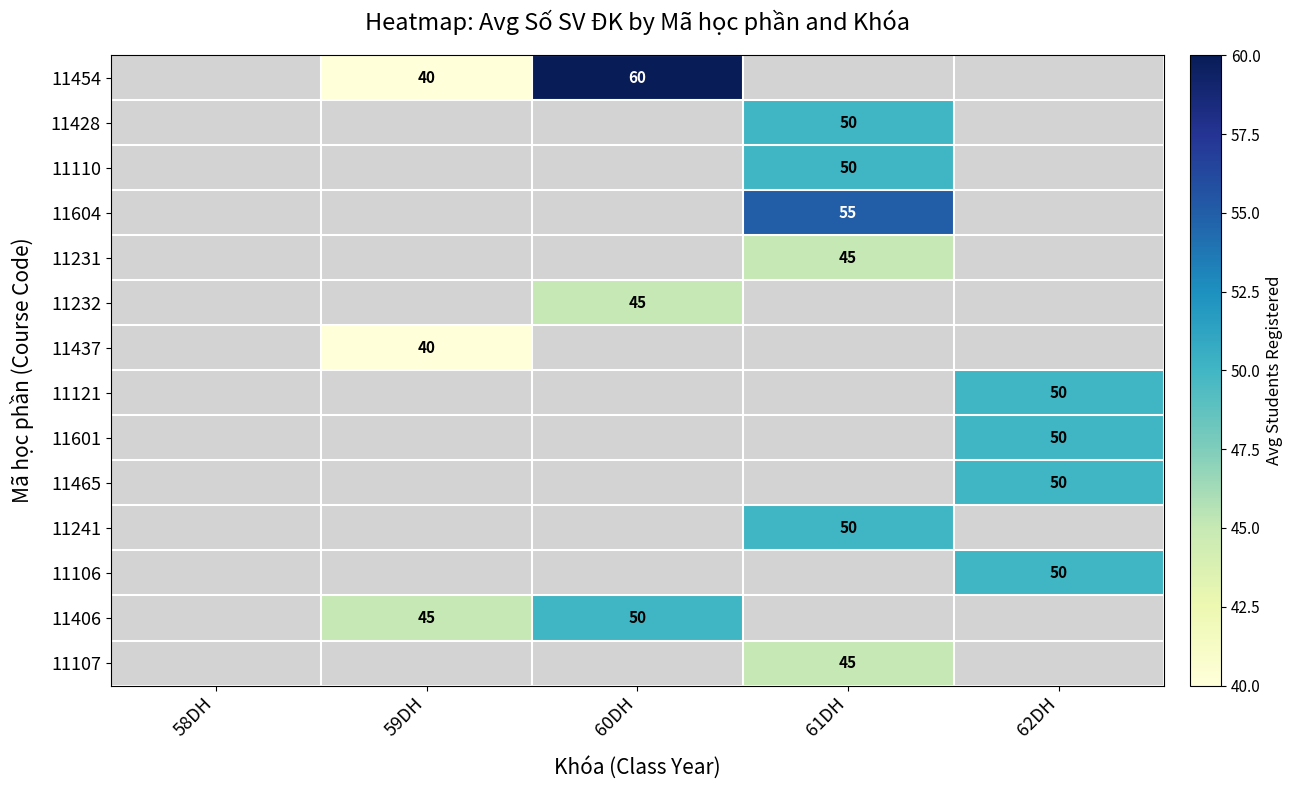

What is the difference between the highest and lowest values at 59DH?

5.0